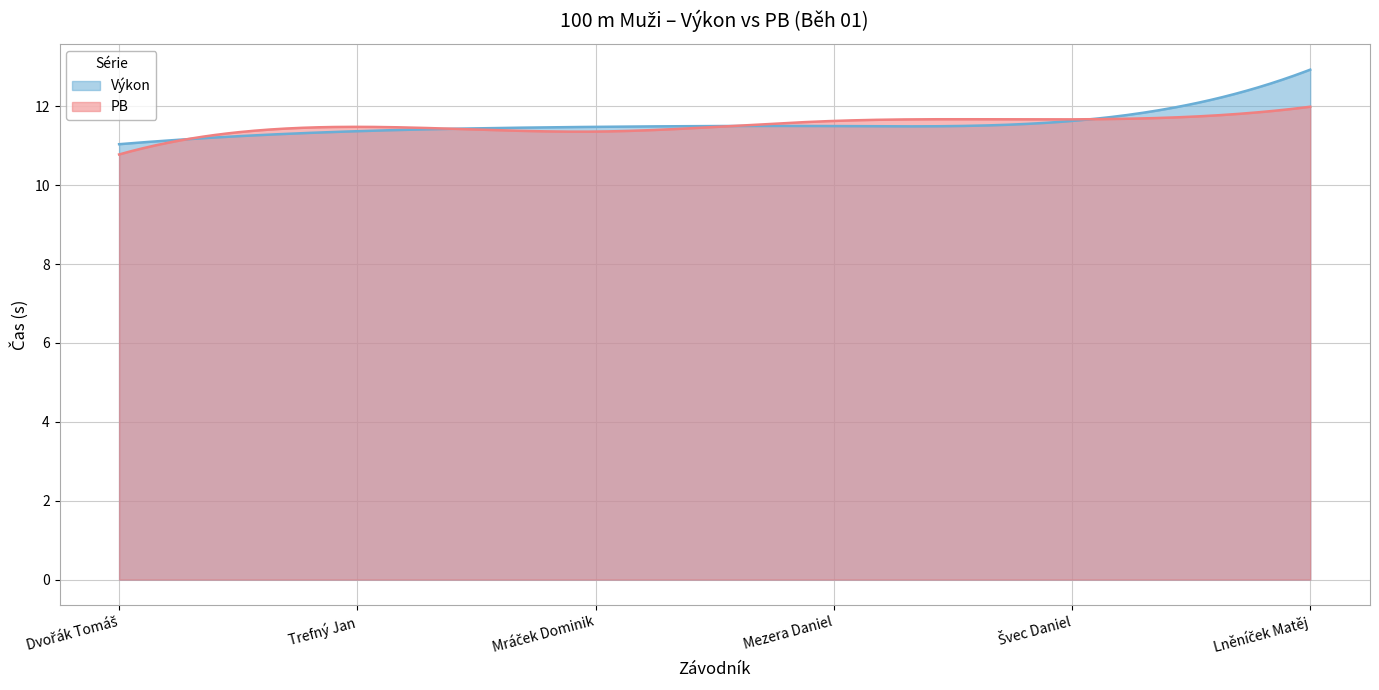

List the series in order of their overall mean, highest first.

Výkon, PB